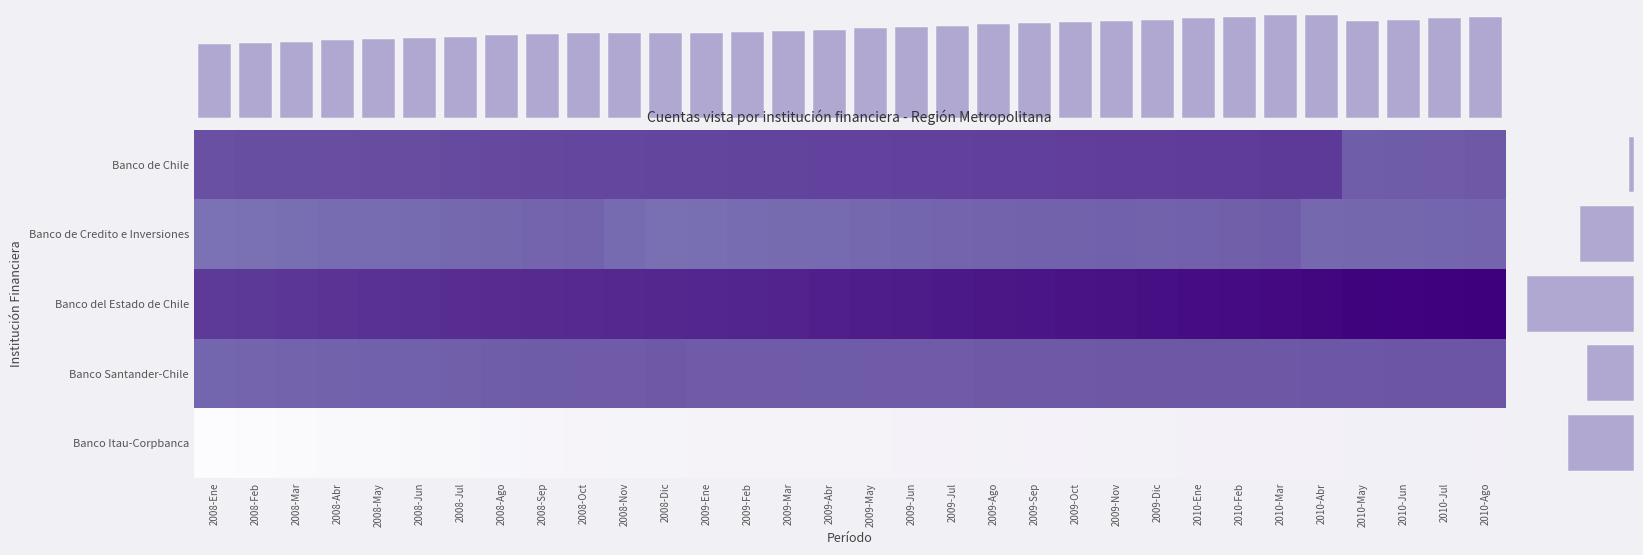

Which series has the largest total across all categories?

Banco del Estado de Chile